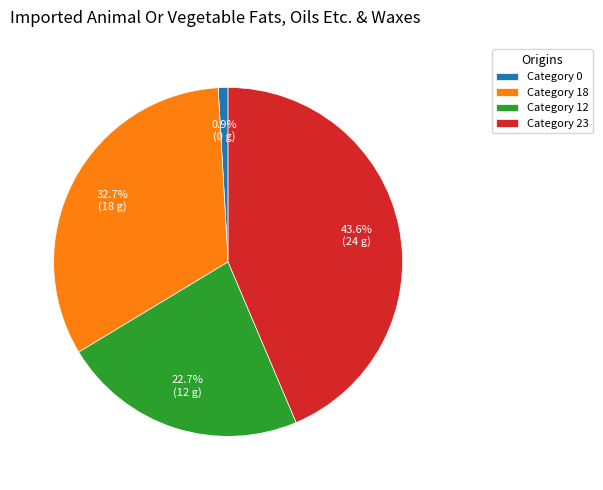

What portion of the pie excludes Category 23?

56.4%